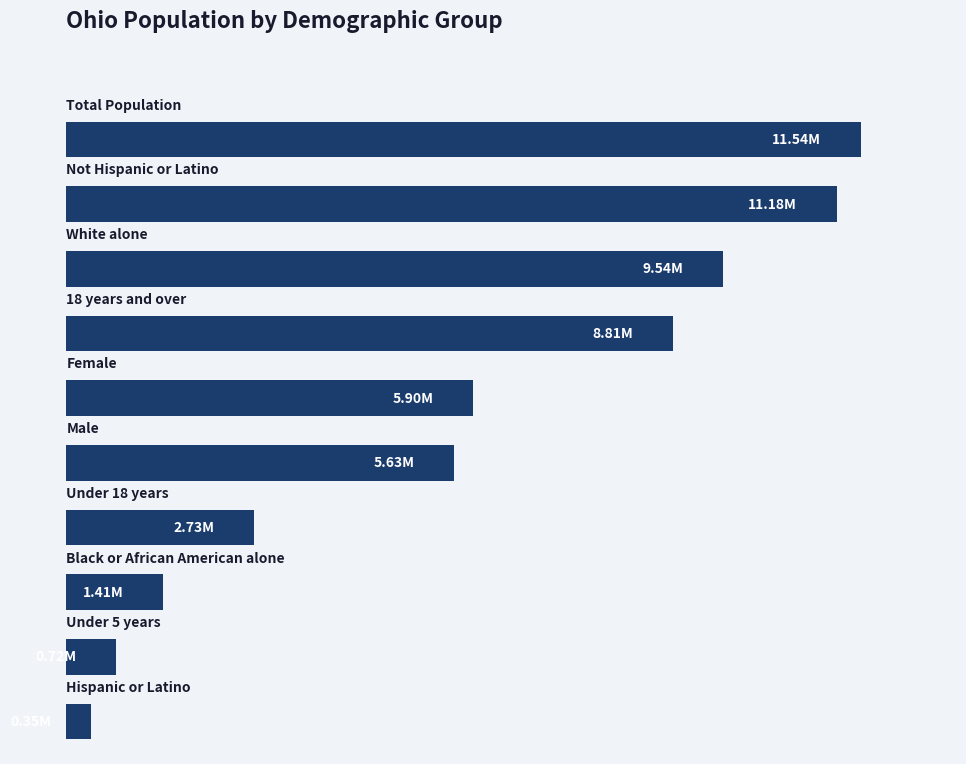

Does the chart contain any negative values?

No